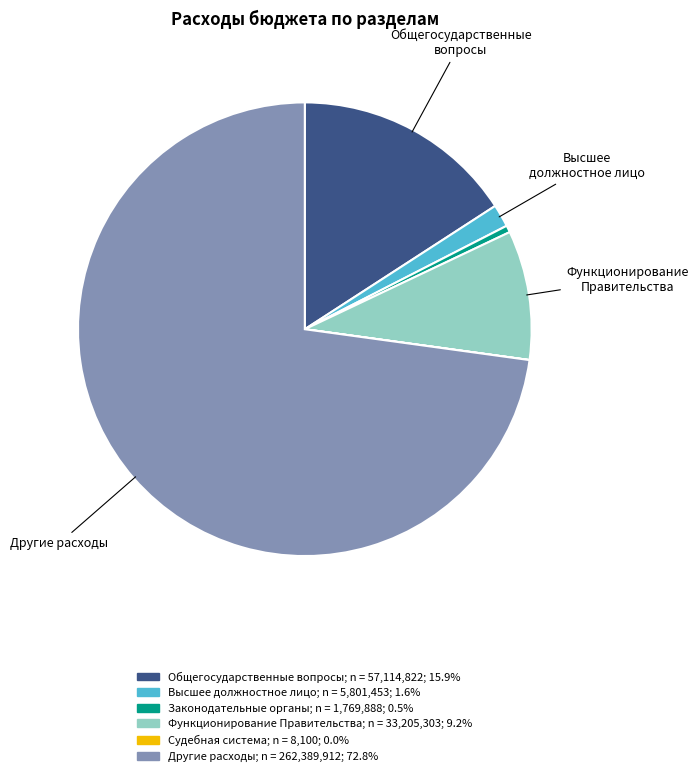

Is there a majority slice in this chart?

Yes